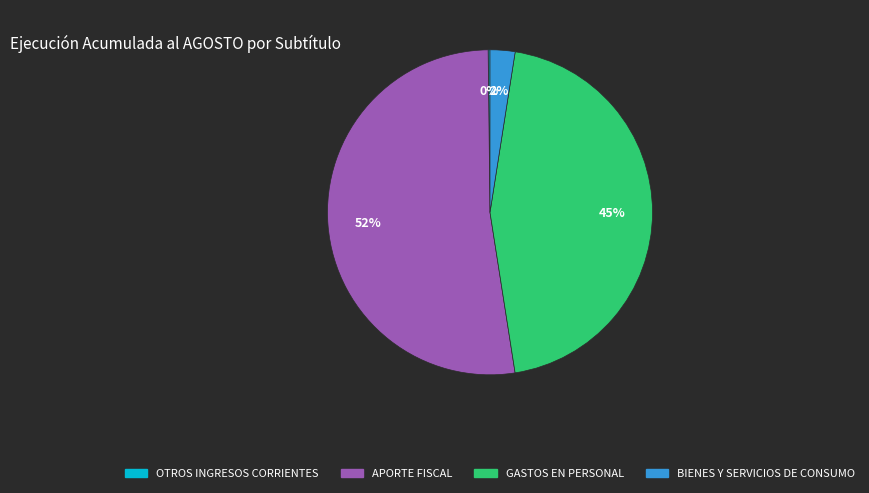

To the nearest percent, what is the average slice percentage?

25%